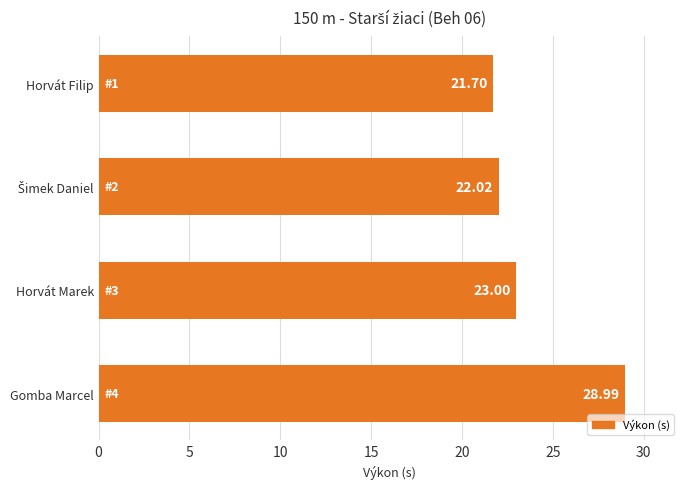

What is the label of the 2nd bar from the bottom?

Horvát Marek